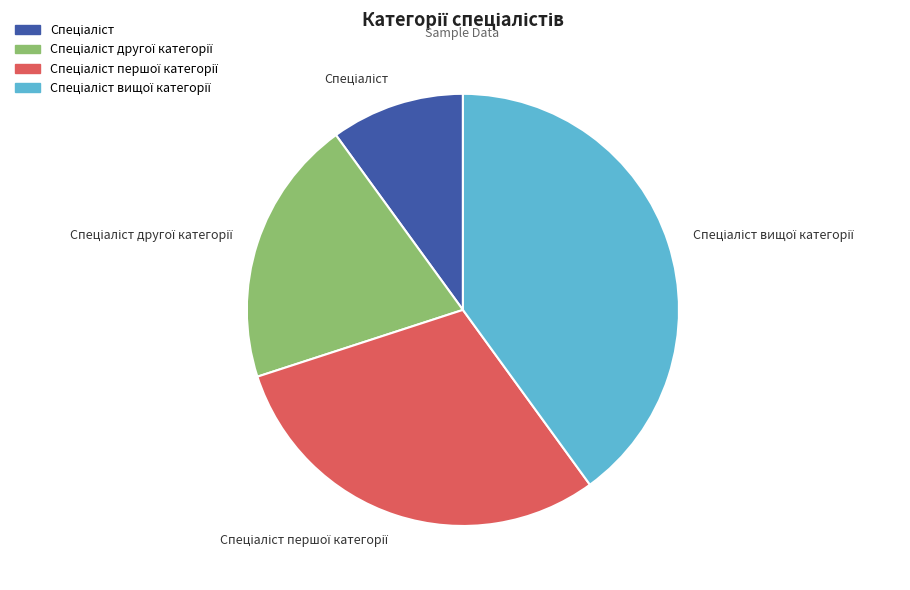

Does any single category account for the majority?

No